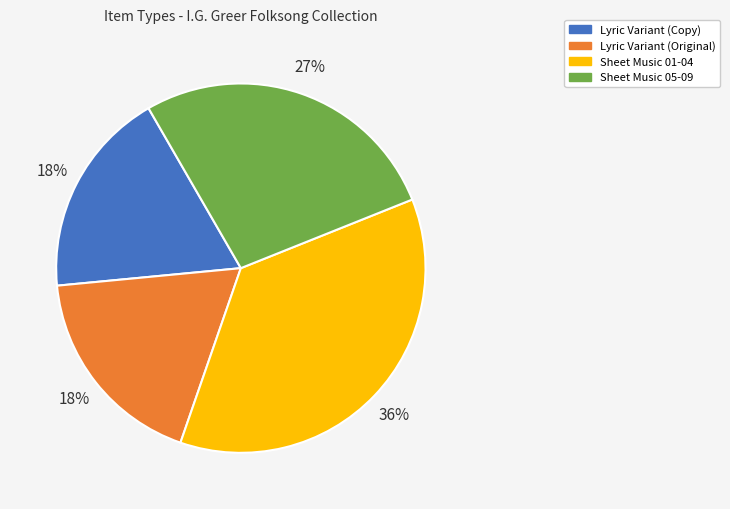

To the nearest percent, what is the average slice percentage?

25%